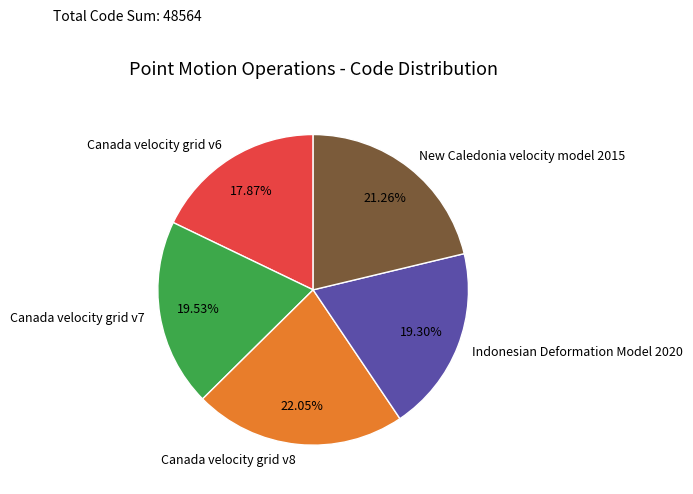

To the nearest percent, what is the difference between the Canada velocity grid v8 and Indonesian Deformation Model 2020 slice percentages?

3%